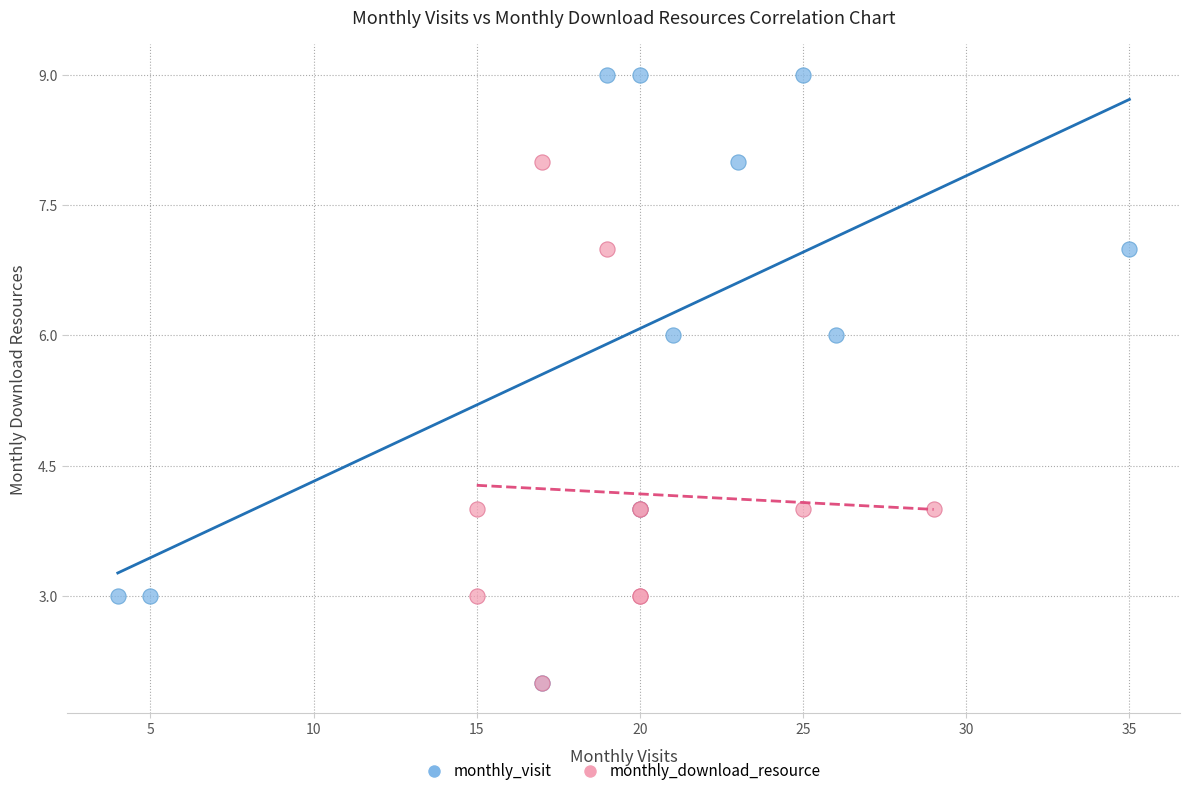

Which series contains the highest Y value?

monthly_visit